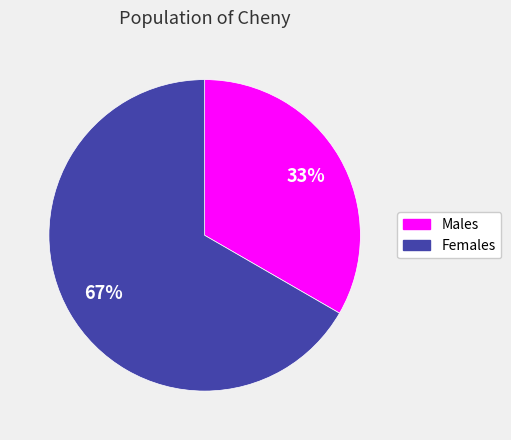

To the nearest percent, what is the average slice percentage?

50%